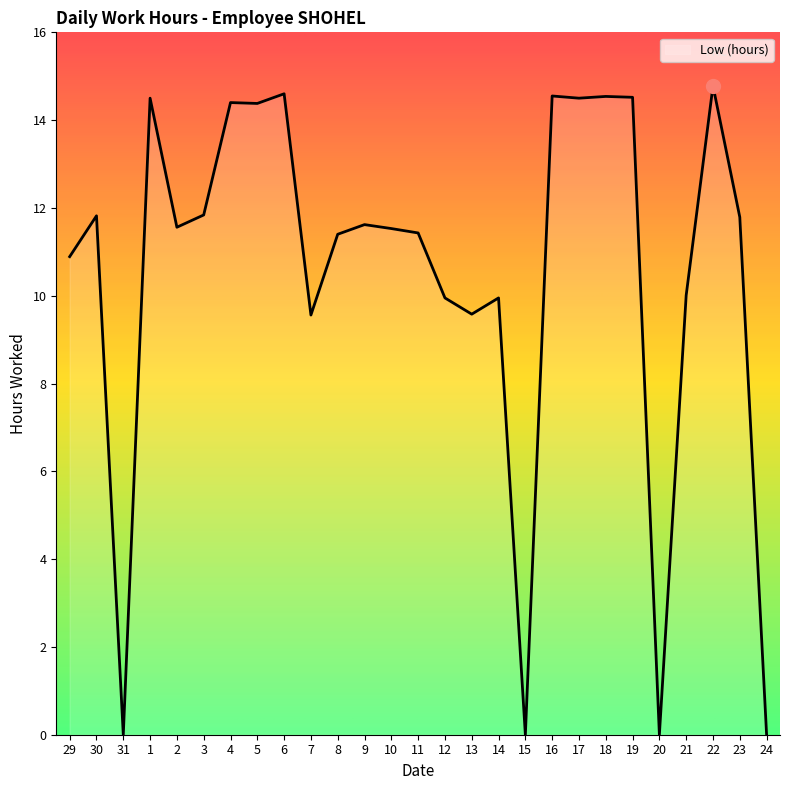

Is it true that the value at 7 is 16.4?

False